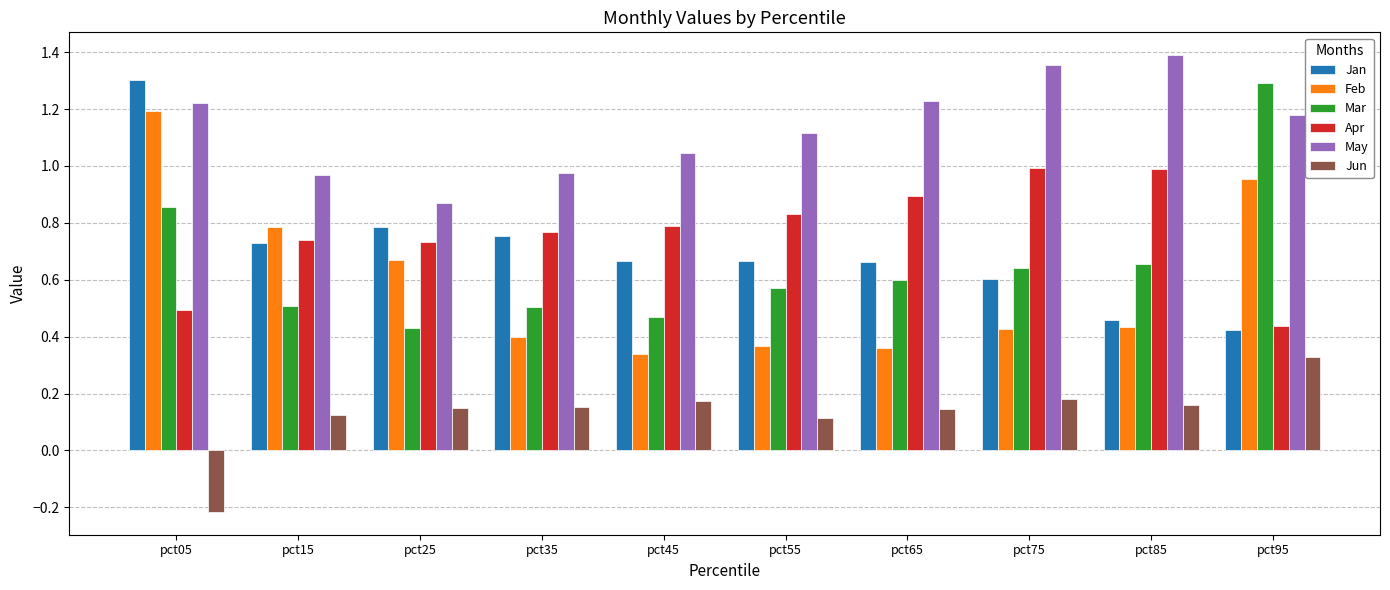

What is the highest value of the Jan series?

1.3